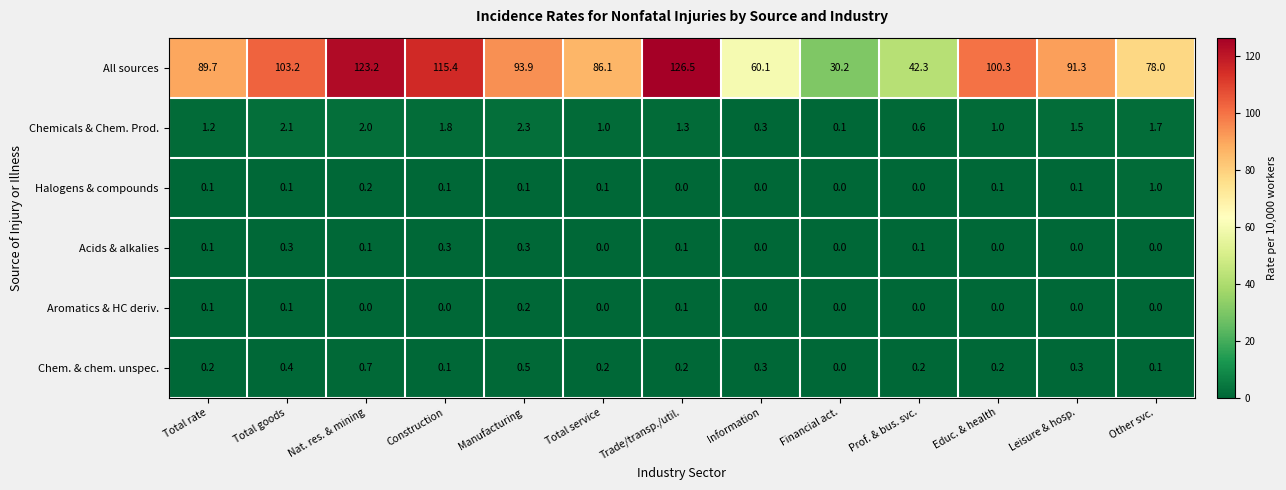

What is the highest value of the All sources series?

126.5